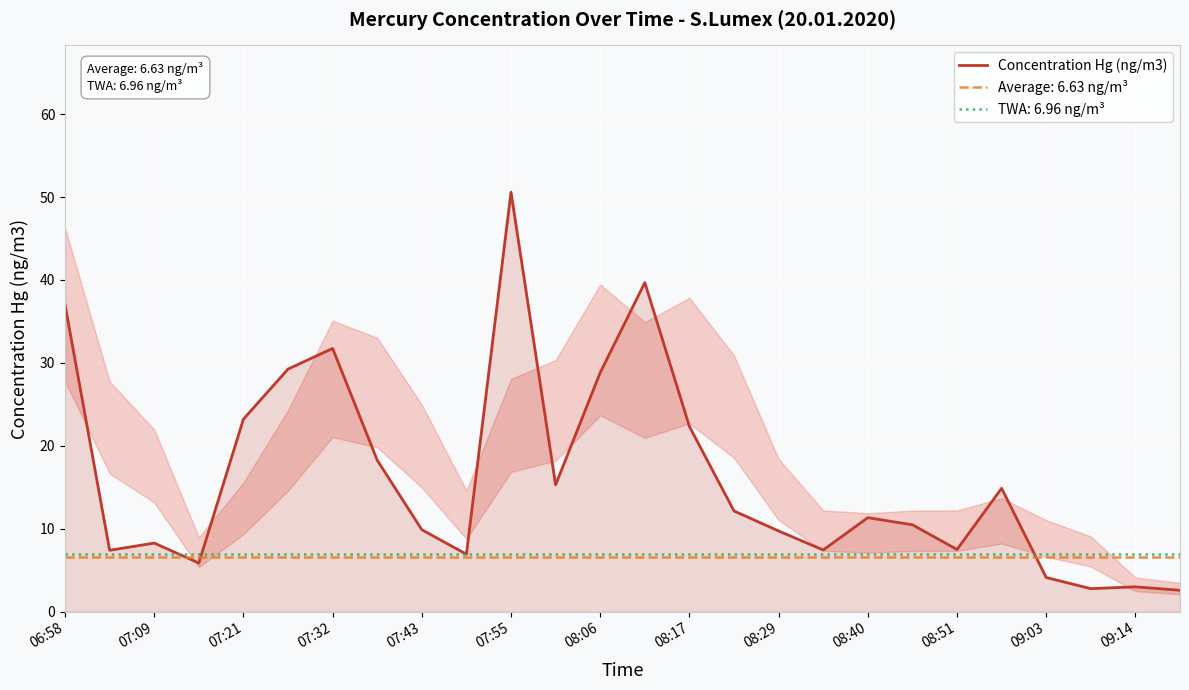

How many points are lower than both their immediate neighbors (excluding endpoints)?

7